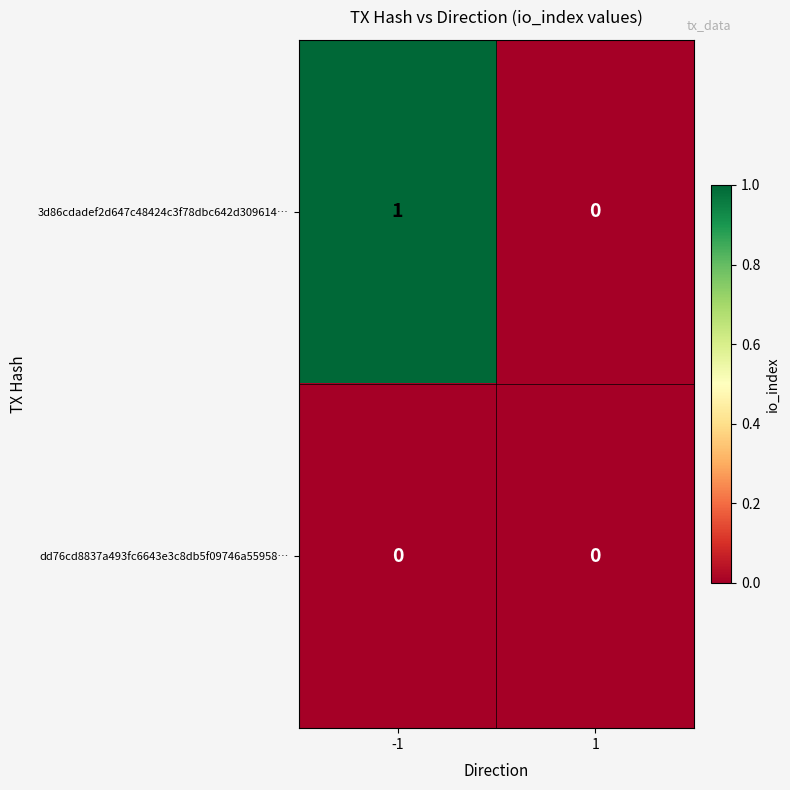

Which series has the largest total across all categories?

3d86cdadef2d647c48424c3f78dbc642d309614…